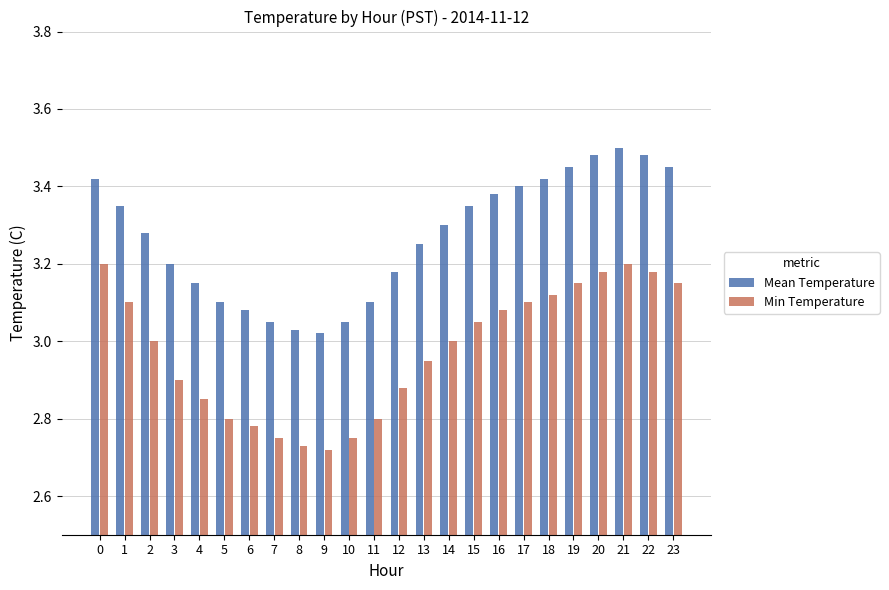

True or false: Mean Temperature has a value of 3.5 at 19.

True